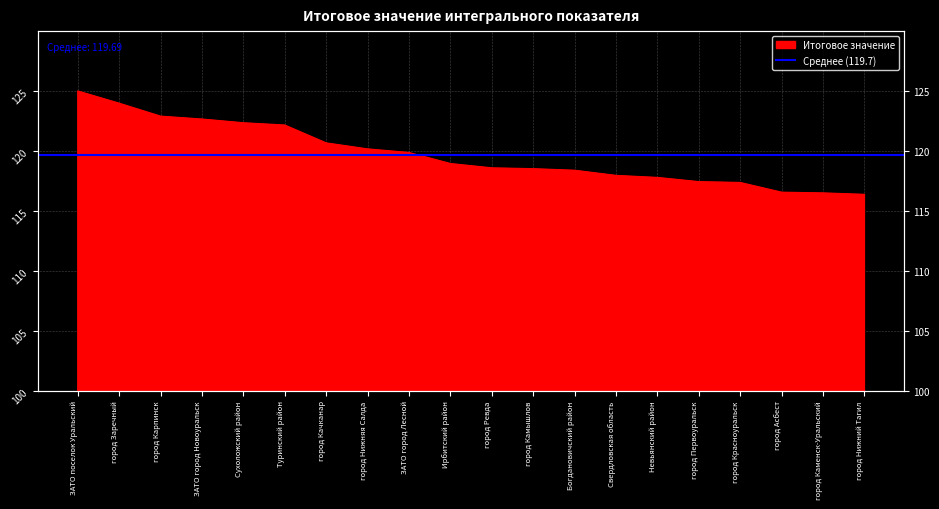

The value at город Каменск-Уральский is 152.2. True or false?

False